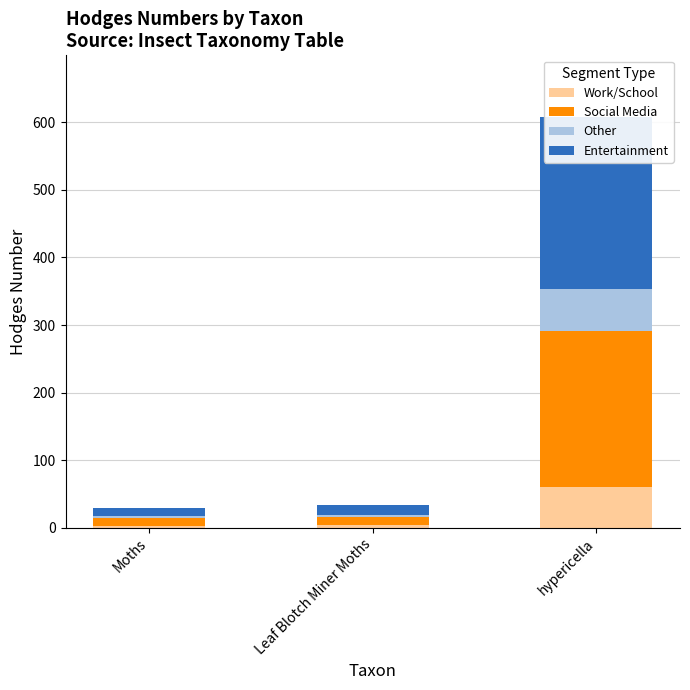

What is the value of the Other bar at the 3rd from the left?

60.8